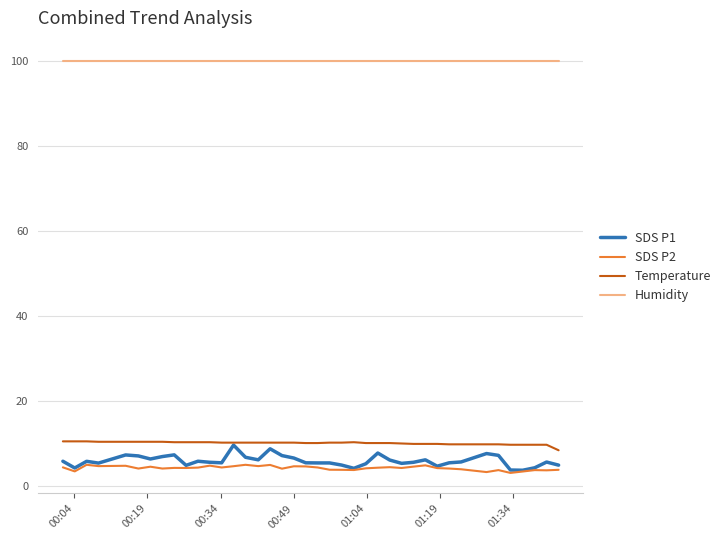

Which series has the largest total across all categories?

Humidity